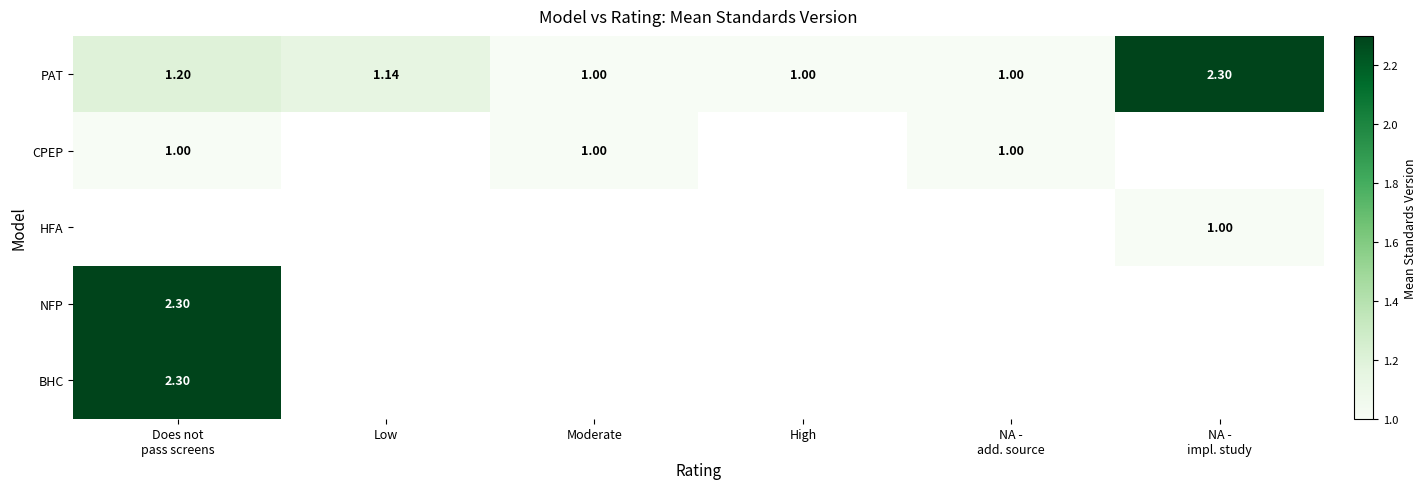

Which has a higher value, Moderate or Low?

Low